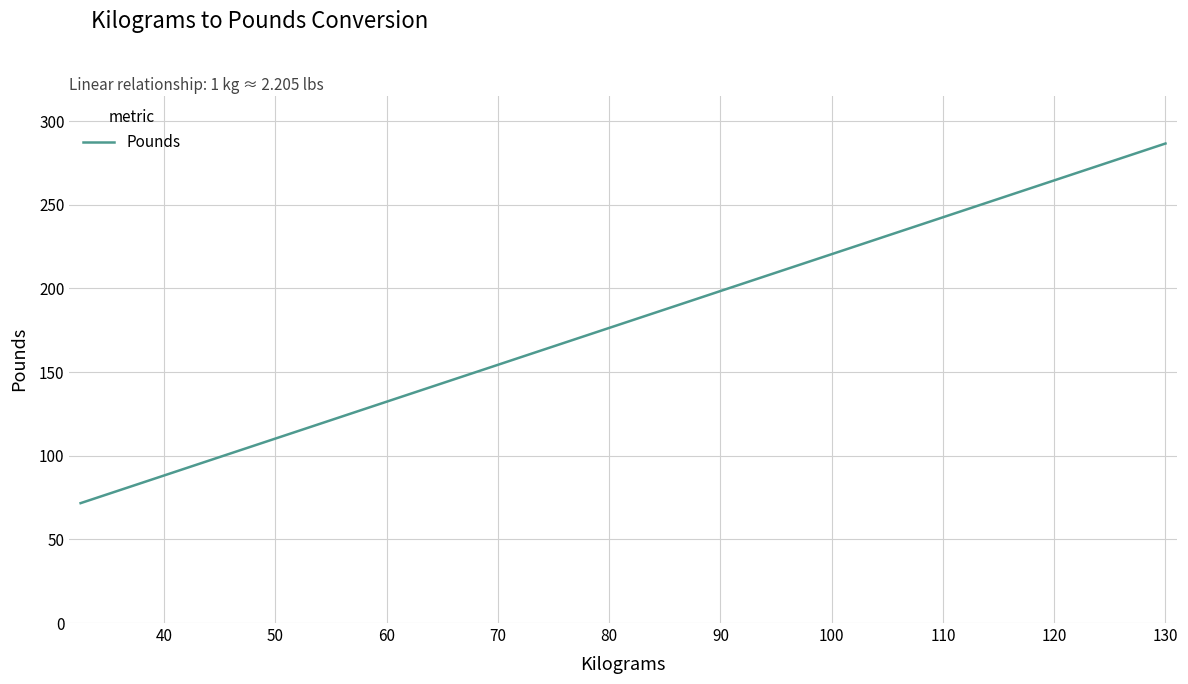

What is the maximum value shown in the chart?

286.6